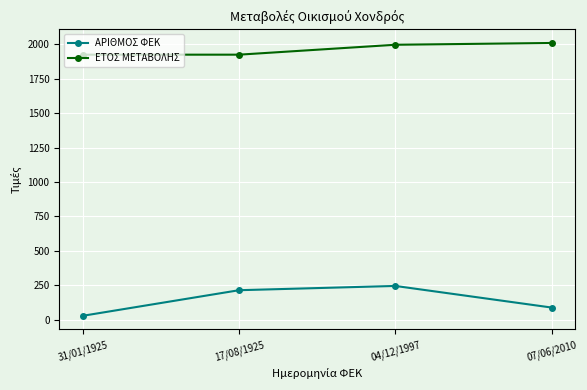

What position from the right is 17/08/1925?

3